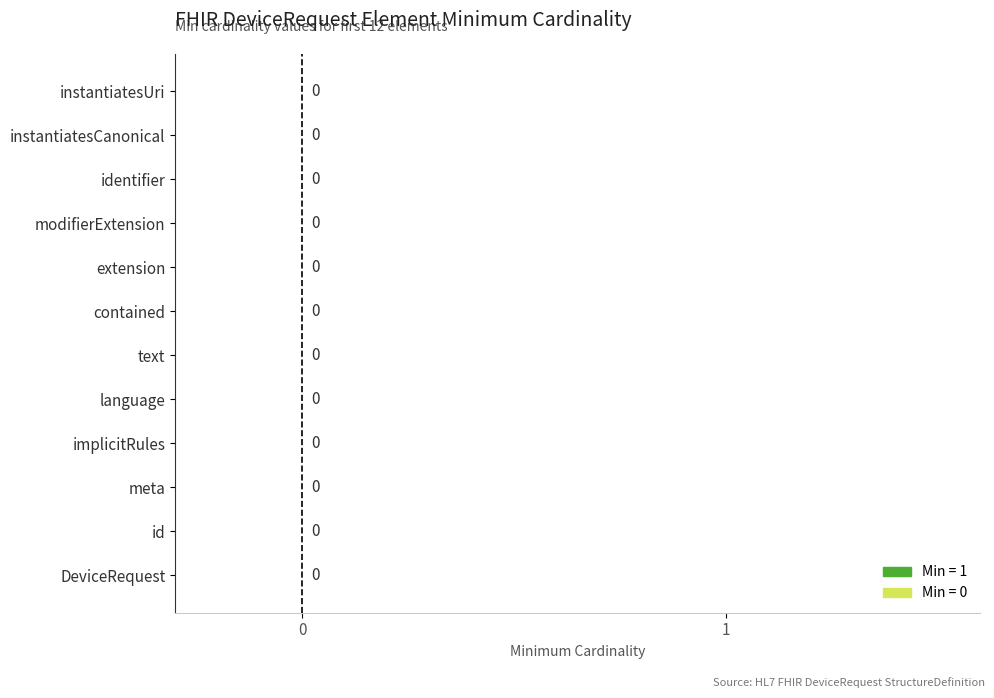

Which has a higher value, DeviceRequest.instantiatesUri or DeviceRequest.instantiatesCanonical?

DeviceRequest.instantiatesUri